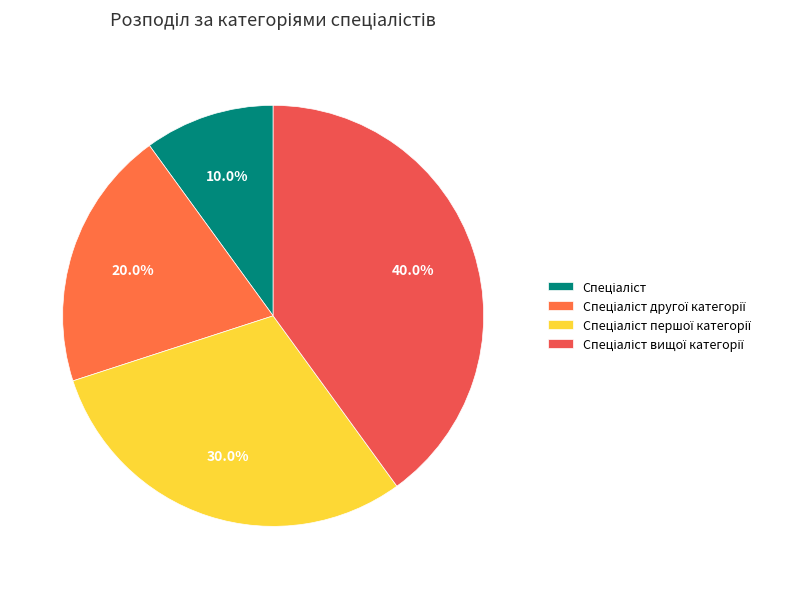

How many segments does this pie chart have?

4